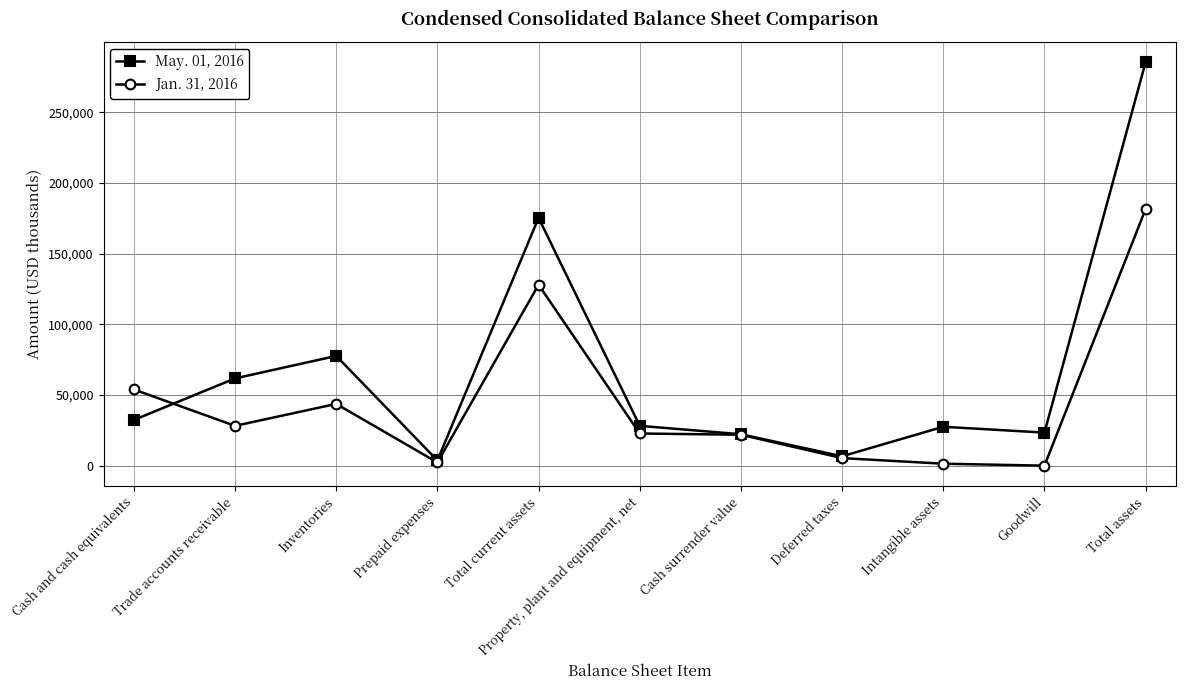

What is the value of the Jan. 31, 2016 point at the 2nd from the left?

28176